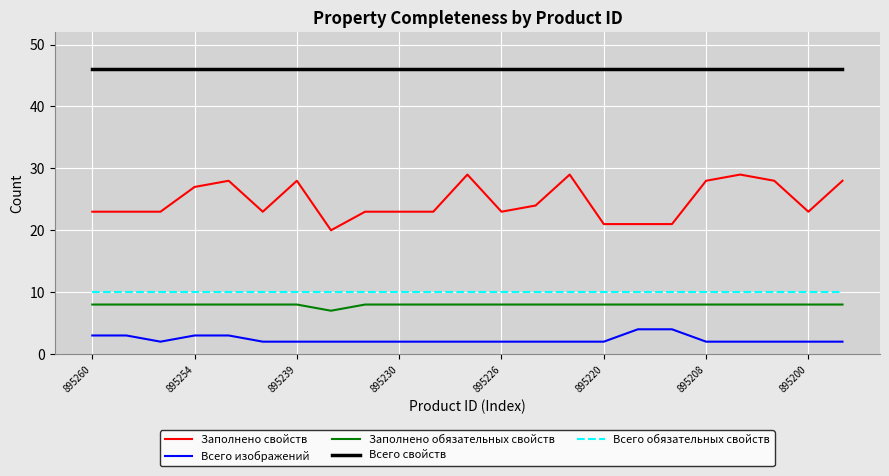

True or false: Заполнено обязательных свойств and Заполнено свойств intersect in this chart.

False